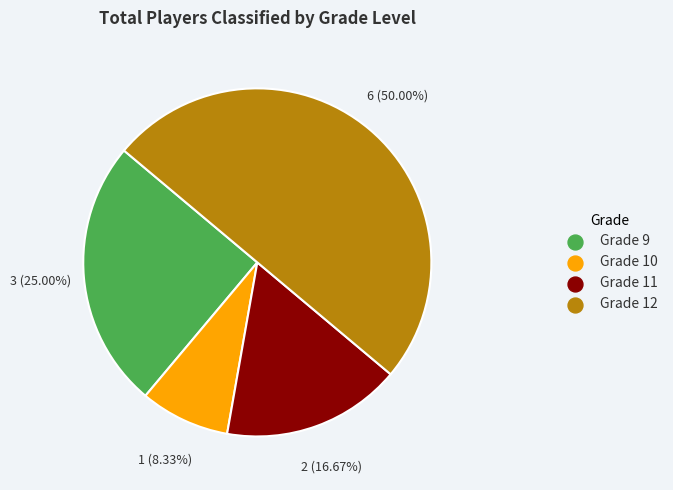

Rank the categories by value from highest to lowest.

Grade 12, Grade 9, Grade 11, Grade 10